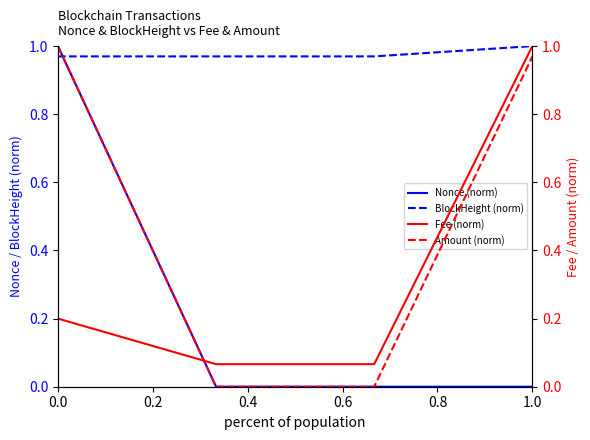

Does the chart display data point markers on the line(s)?

No